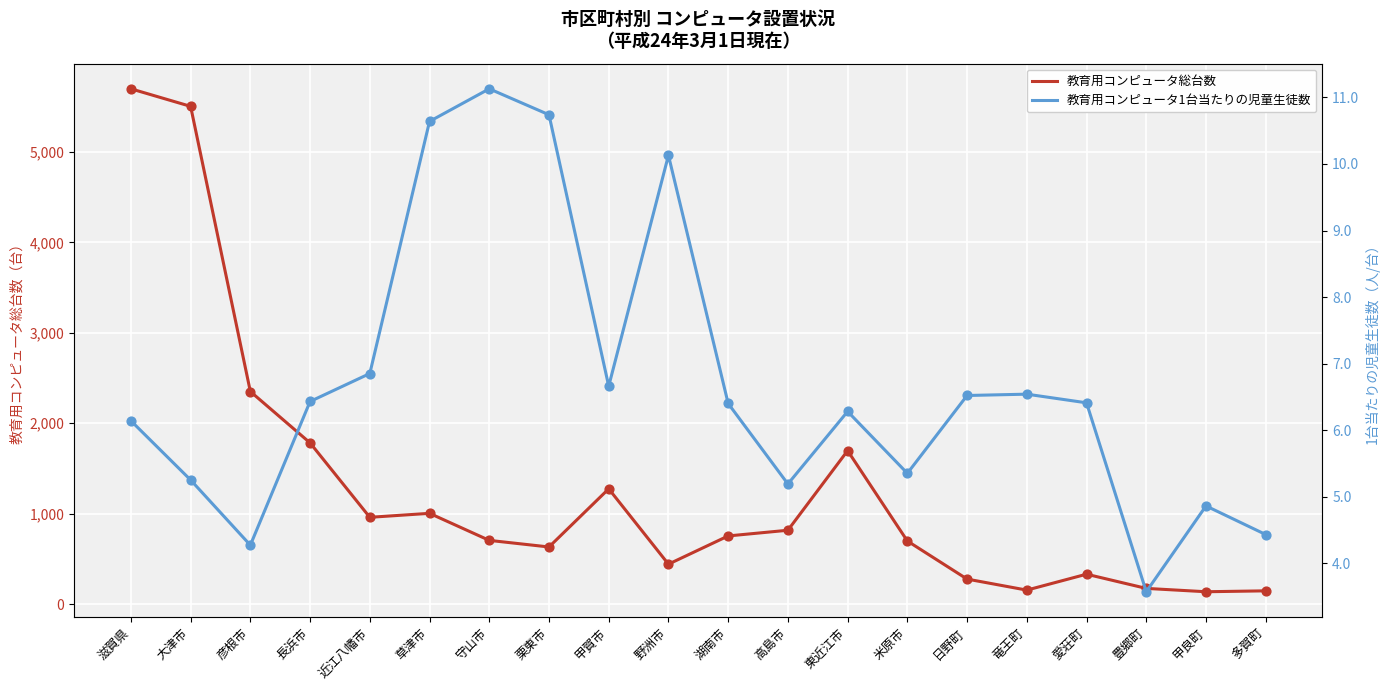

What are all the series names shown in the legend?

教育用コンピュータ総台数, 教育用コンピュータ1台当たりの児童生徒数